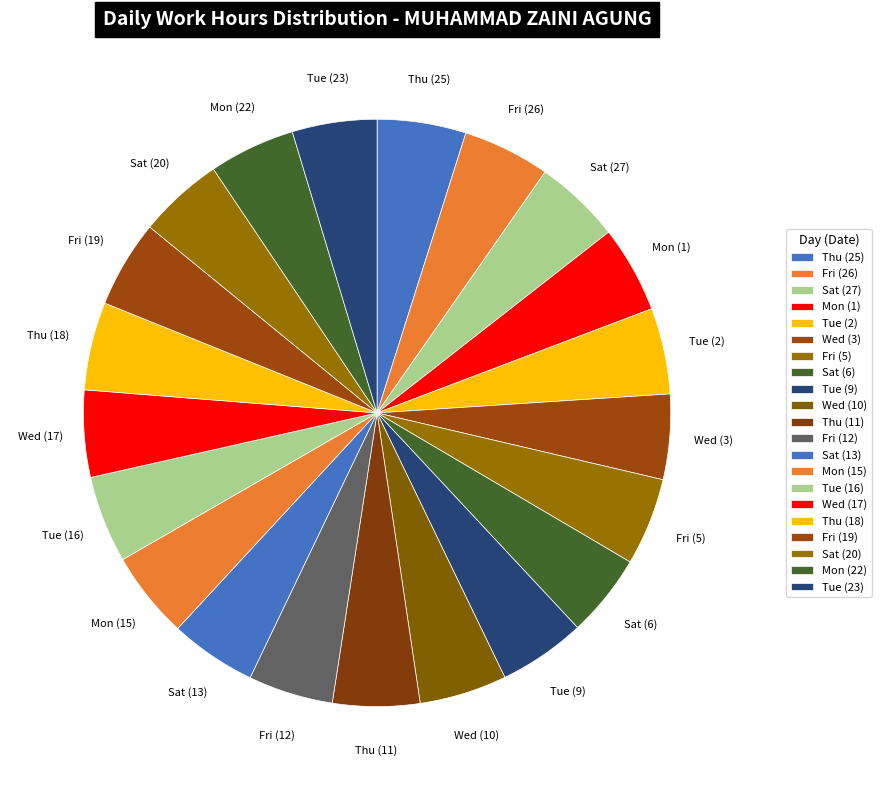

Count the number of slices in the pie.

21